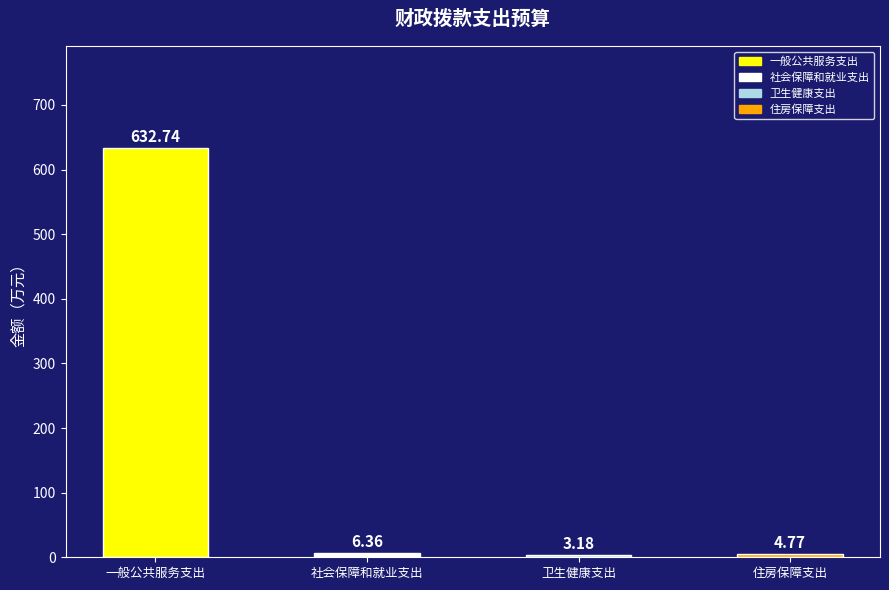

At which category does the chart reach its peak across all series?

一般公共服务支出